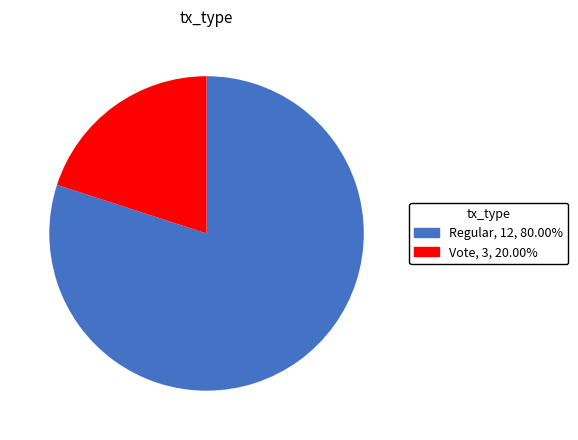

Which category accounts for the majority?

Regular